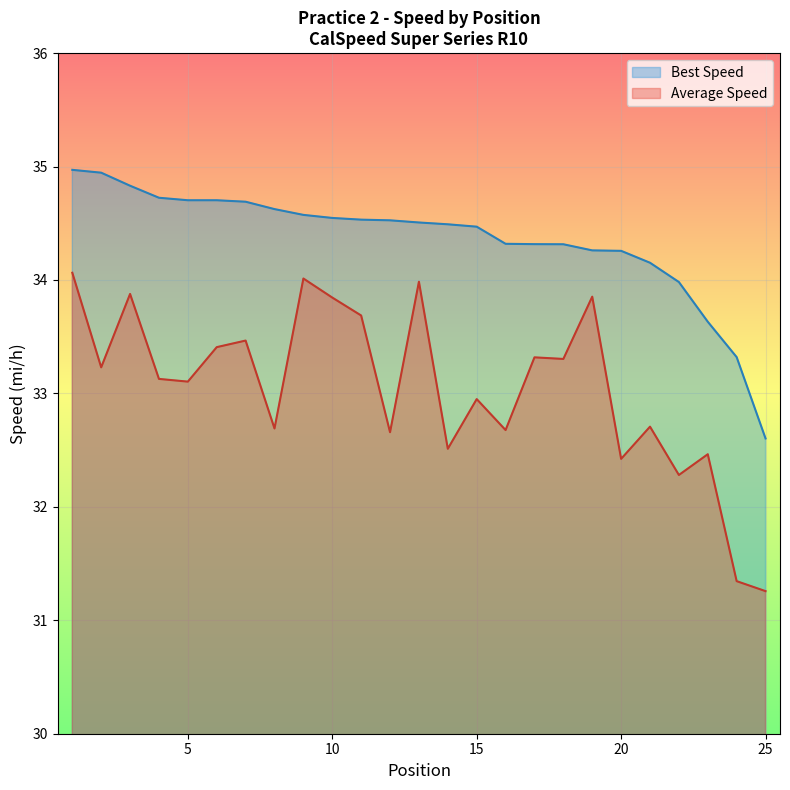

Is the value of Average Speed at 11 greater than the value of Best Lap time at 7?

No